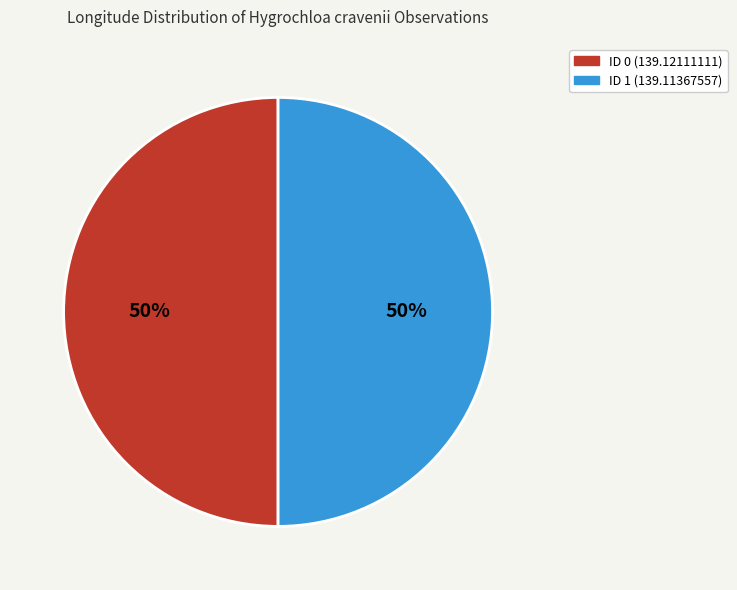

True or false: ID 0 (139.12111111) accounts for 59% of the total.

False